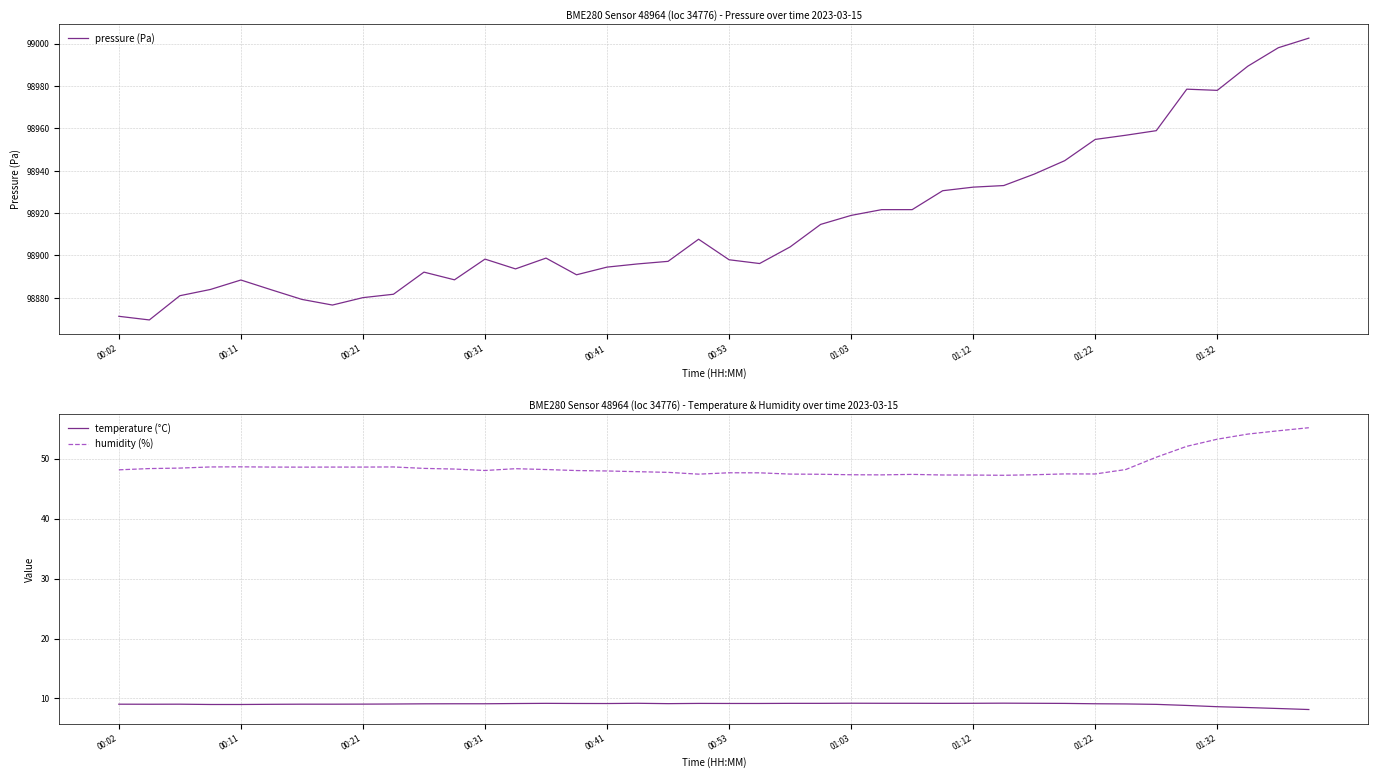

Does the chart have visible grid lines?

Yes